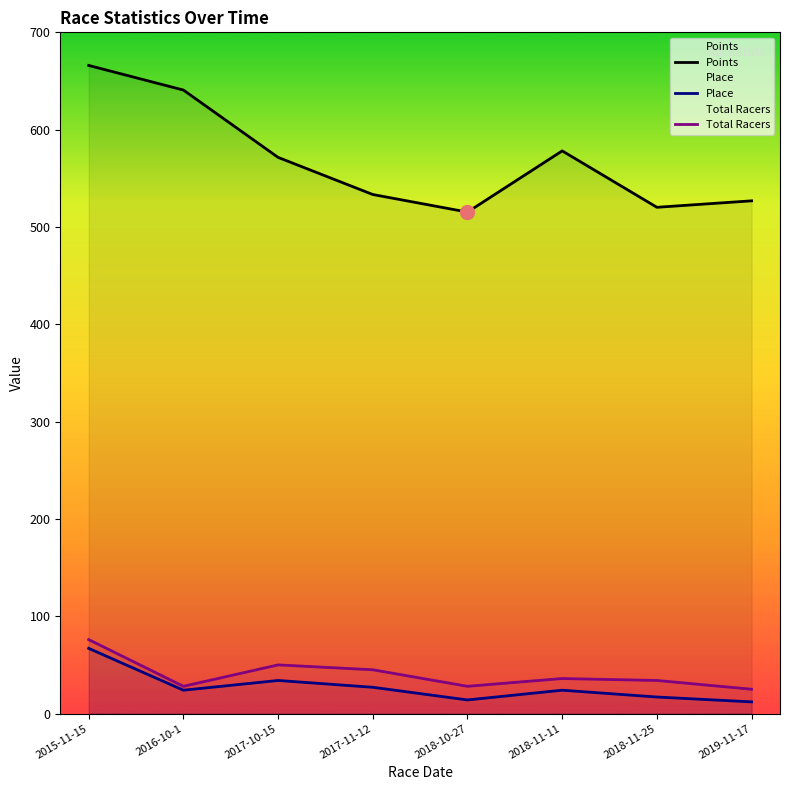

Reading left to right, what are all the values shown in this chart?

Points: 666.0	640.7	571.5	533.4	515.3	578.2	520.2	526.9
Place: 67.0	24.0	34.0	27.0	14.0	24.0	17.0	12.0
Total Racers: 76.0	28.0	50.0	45.0	28.0	36.0	34.0	25.0